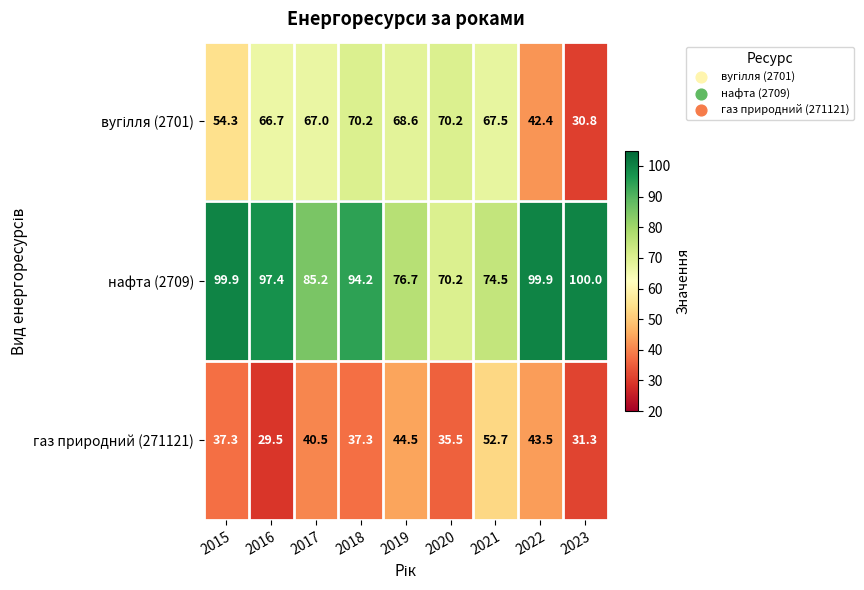

What is the difference between the maximum and second lowest values in the газ природний (271121) series?

21.4